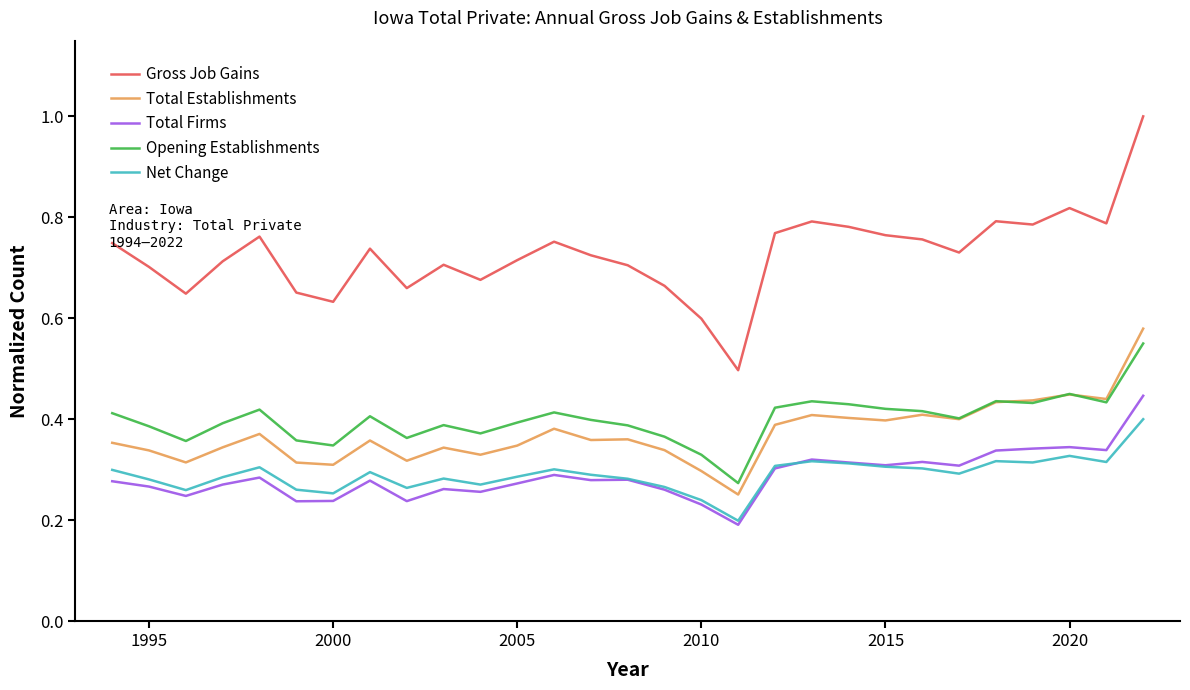

List the series in order of their peak value, highest first.

Gross Job Gains, Total Establishments, Opening Establishments, Total Firms, Net Change